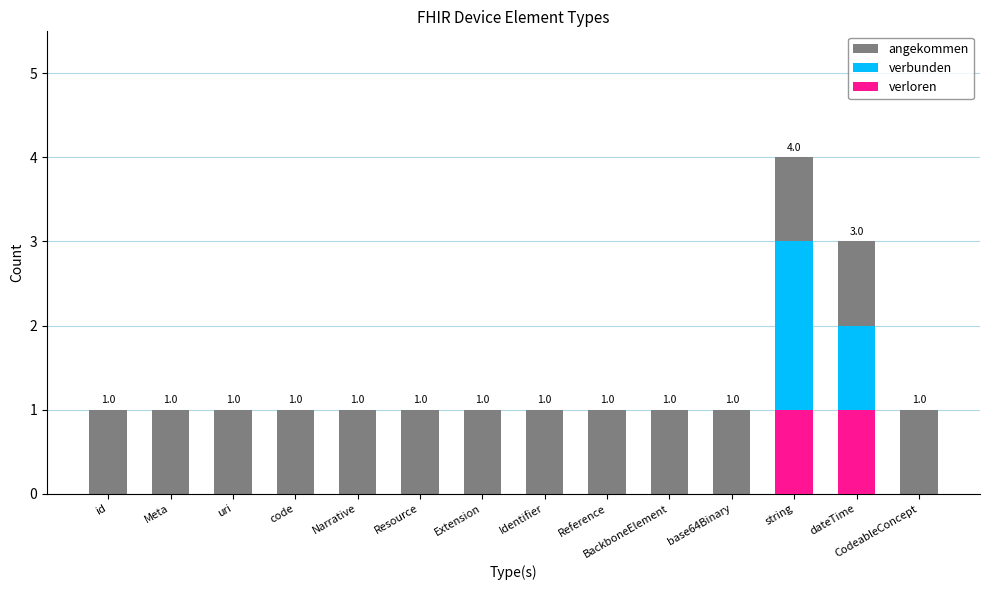

What are all the series names shown in the legend?

angekommen, verbunden, verloren